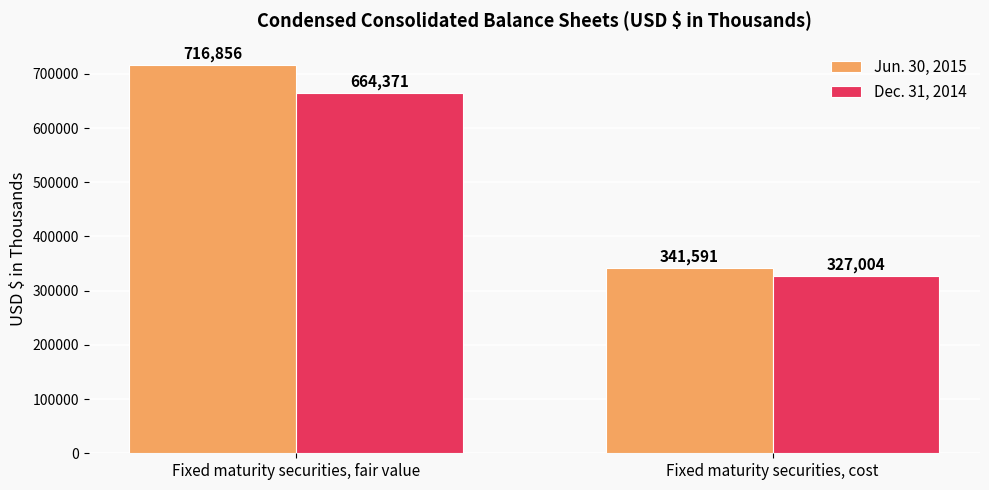

What is the spread (max minus min) of values at Fixed maturity securities, fair value?

52485